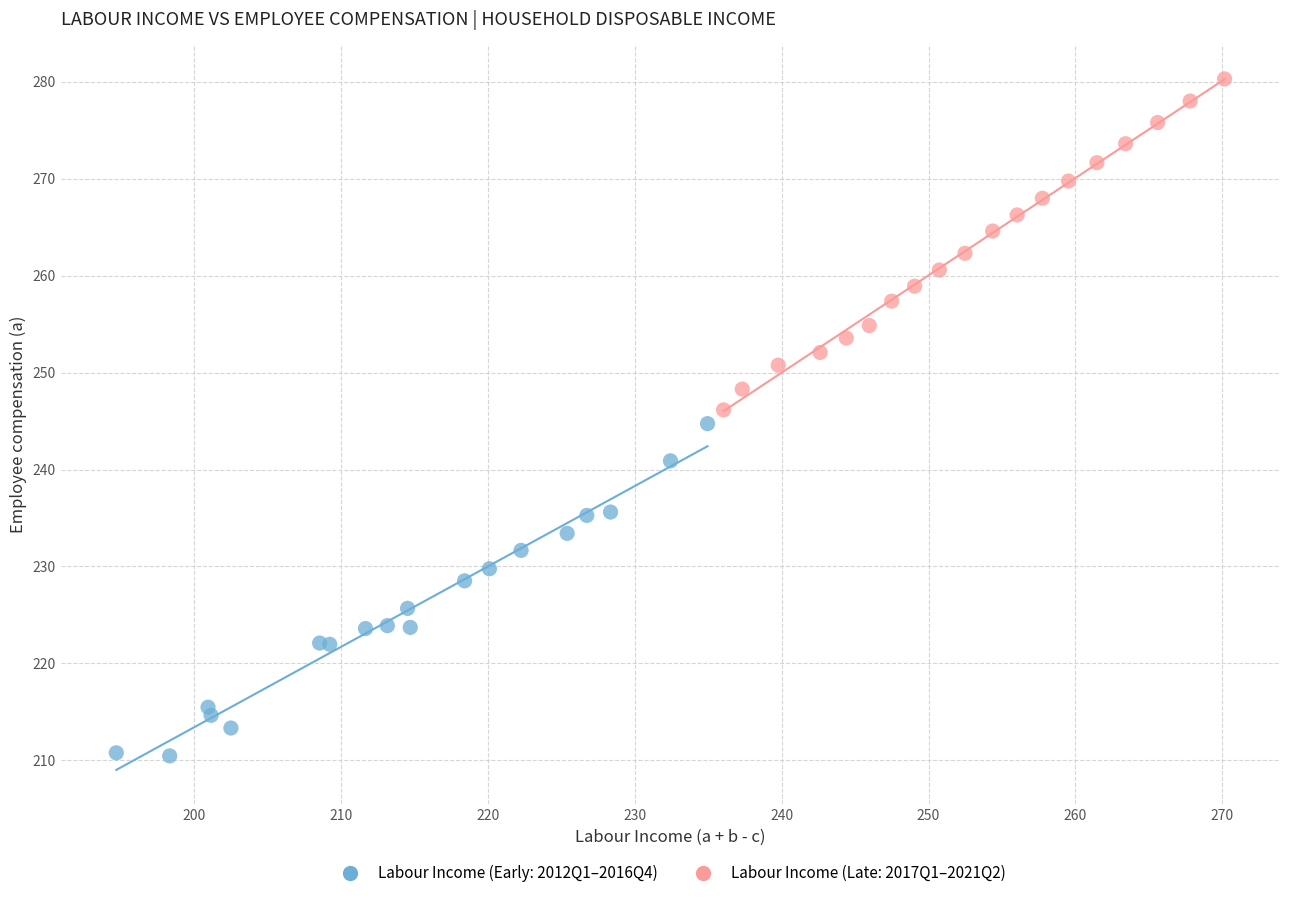

Which series contains the lowest Y value?

Labour Income (Early: 2012Q1–2016Q4)